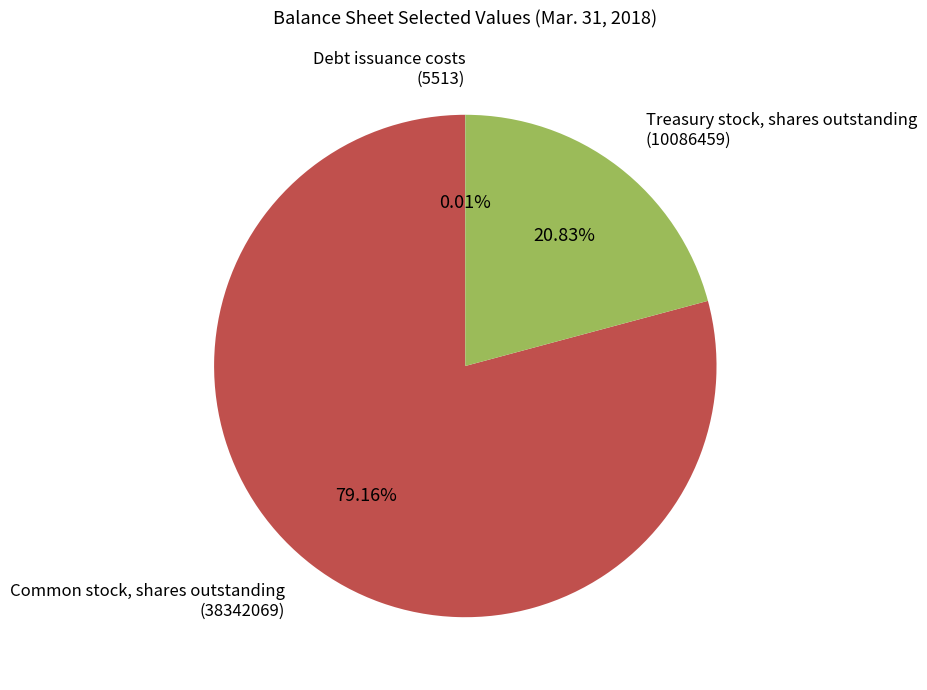

Between Common stock, shares outstanding (38342069) and Treasury stock, shares outstanding (10086459), which is larger?

Common stock, shares outstanding (38342069)